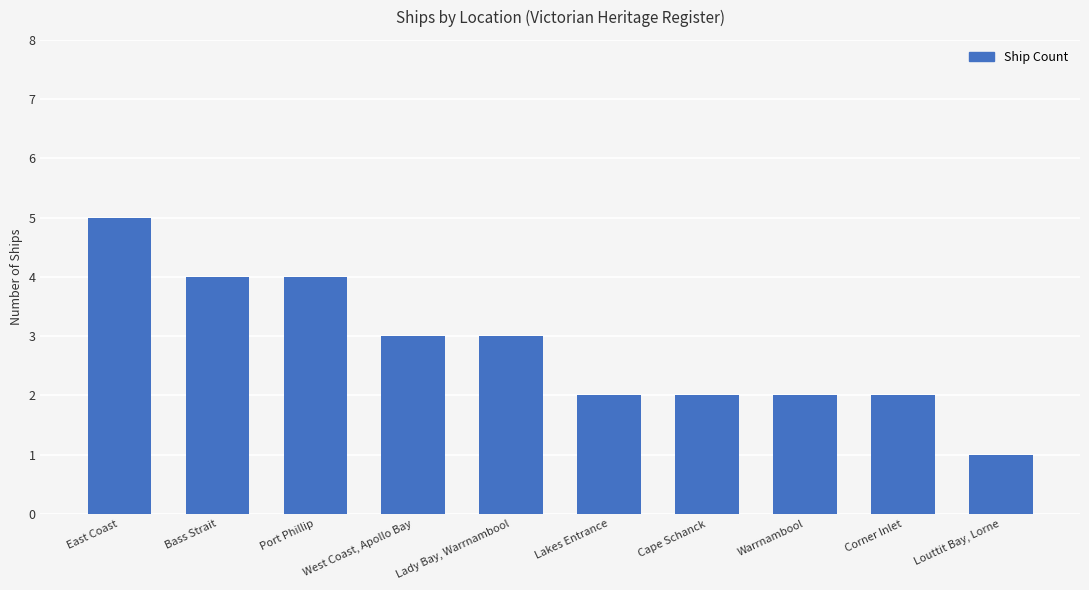

Reading left to right, what are all the values shown in this chart?

East Coast=5	Bass Strait=4	Port Phillip=4	West Coast, Apollo Bay=3	Lady Bay, Warrnambool=3	Lakes Entrance=2	Cape Schanck=2	Warrnambool=2	Corner Inlet=2	Louttit Bay, Lorne=1